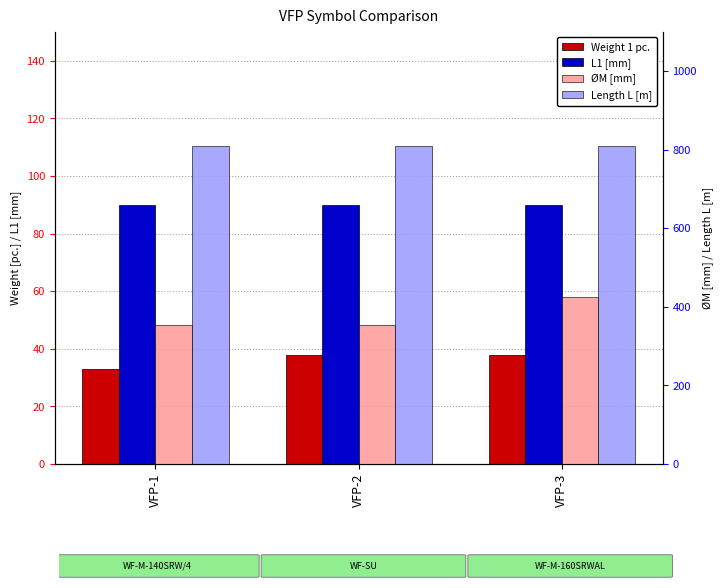

How many series are shown in this chart?

4